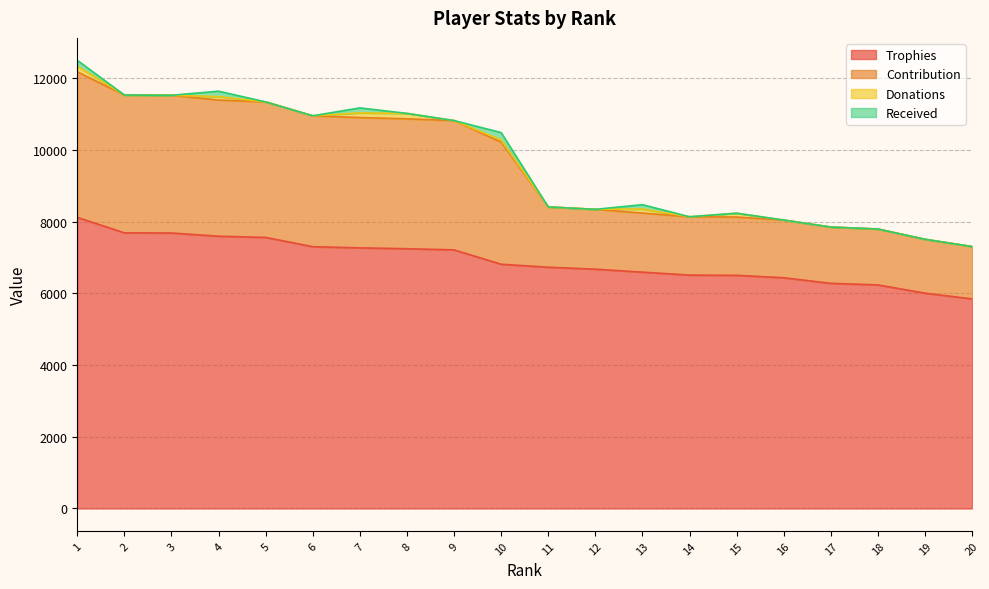

How many lines are shown in the chart?

4